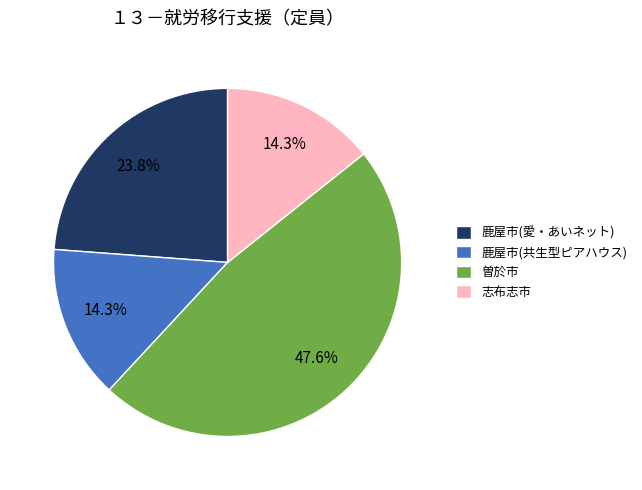

Is there a majority slice in this chart?

No